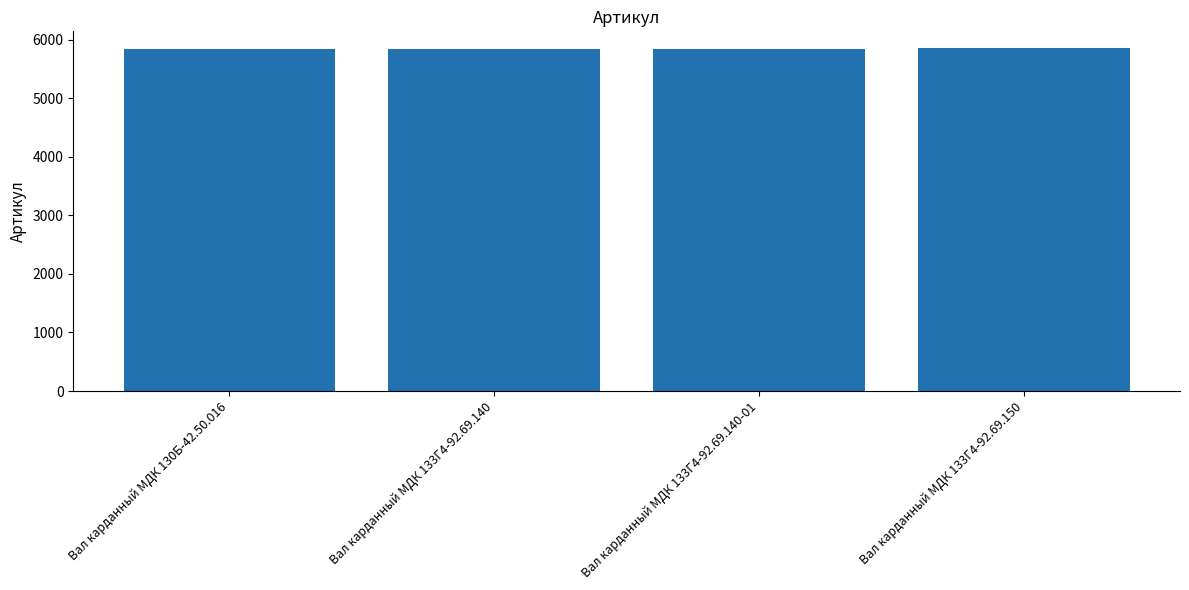

The value at Вал карданный МДК 133Г4-92.69.140 is 5850. True or false?

True